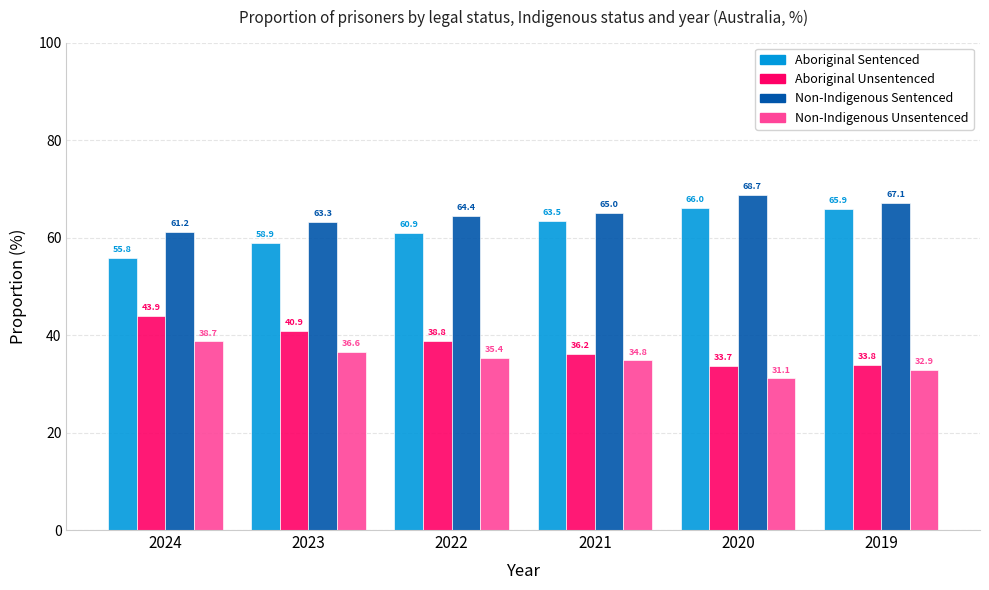

Between 2023 and 2022, which series saw the biggest shift?

Aboriginal Unsentenced